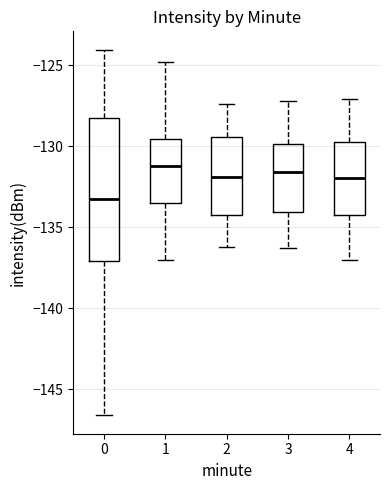

Reading left to right, read every box against the y-axis: the position of its median line, the range the box covers, and the ends of its whiskers. The values are not printed on the chart, so give them approximately, as read against the axis.

0: median -133.0, box -137.0 to -128.5, whiskers -146.5 to -124.0
1: median -131.0, box -133.5 to -129.5, whiskers -137.0 to -125.0
2: median -132.0, box -134.0 to -129.5, whiskers -136.0 to -127.5
3: median -131.5, box -134.0 to -130.0, whiskers -136.5 to -127.0
4: median -132.0, box -134.0 to -129.5, whiskers -137.0 to -127.0